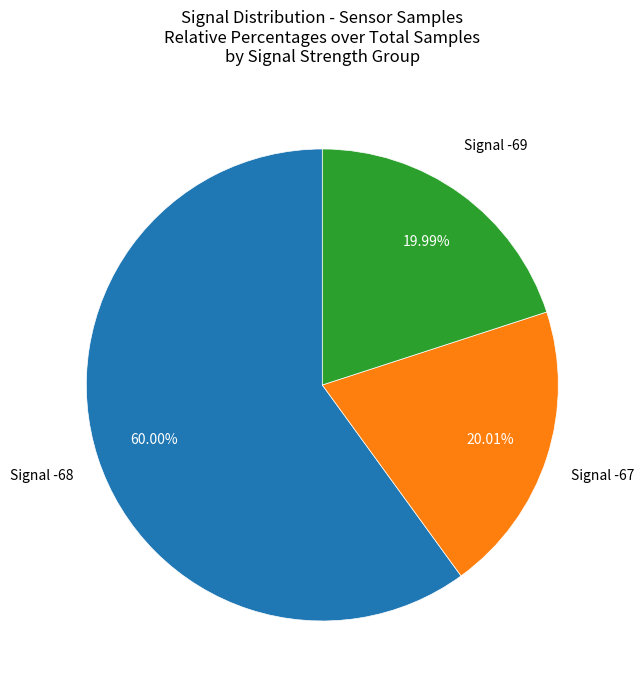

How many segments does this pie chart have?

3